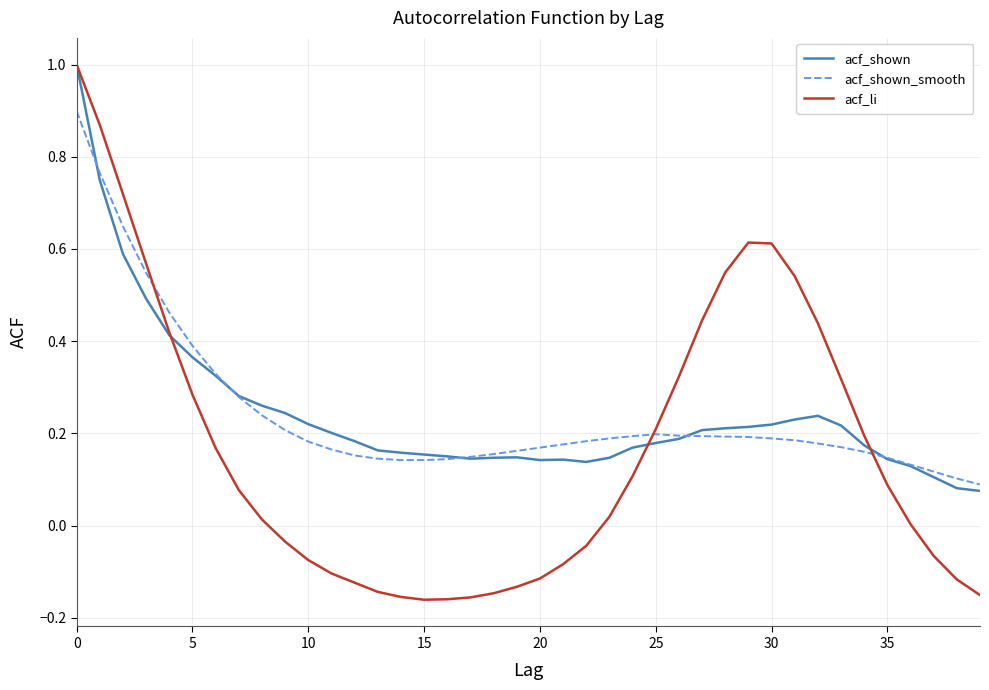

How many series are shown in this chart?

3